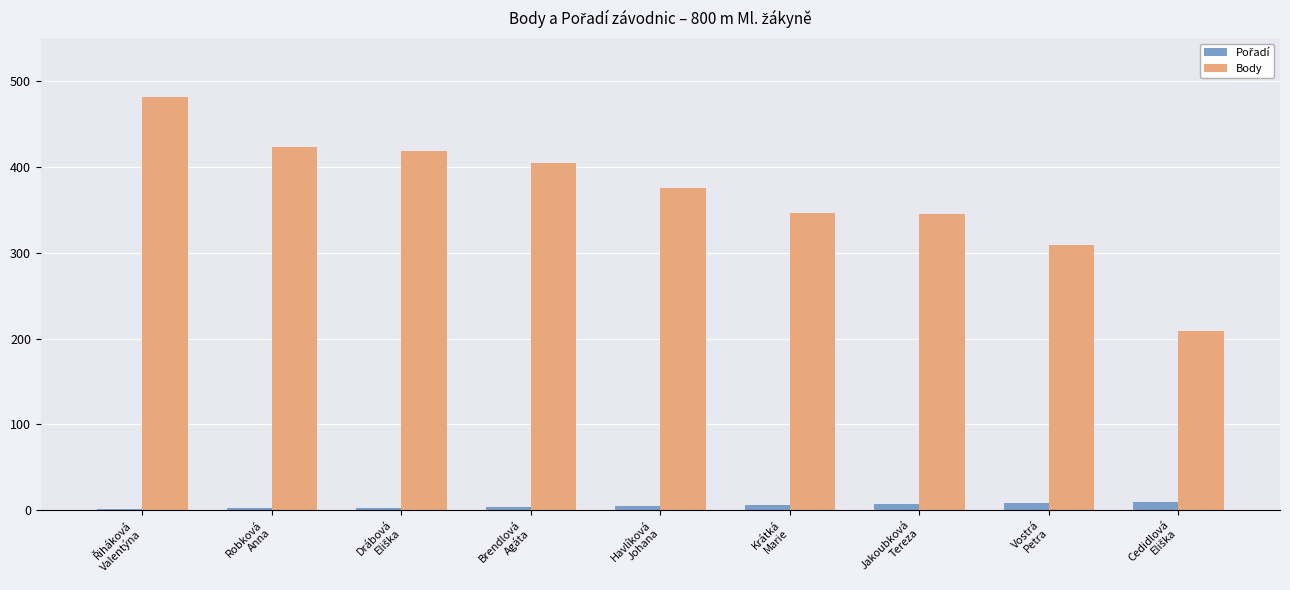

Which series has the largest total across all categories?

Body